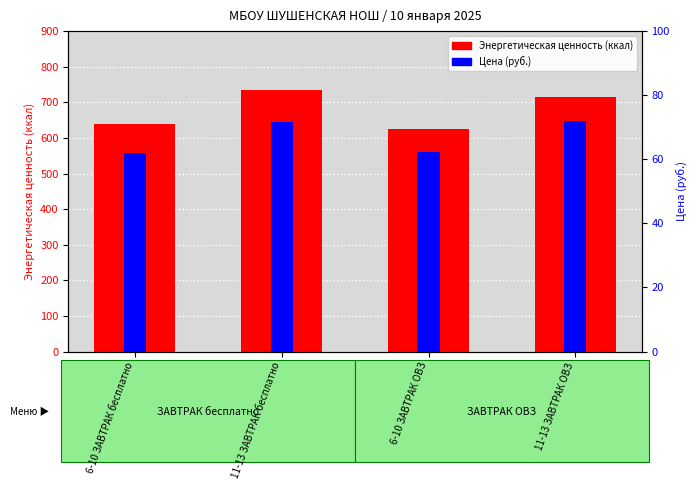

Between 6-10 ЗАВТРАК бесплатно and 11-13 ЗАВТРАК ОВЗ, which series saw the biggest shift?

Энергетическая ценность